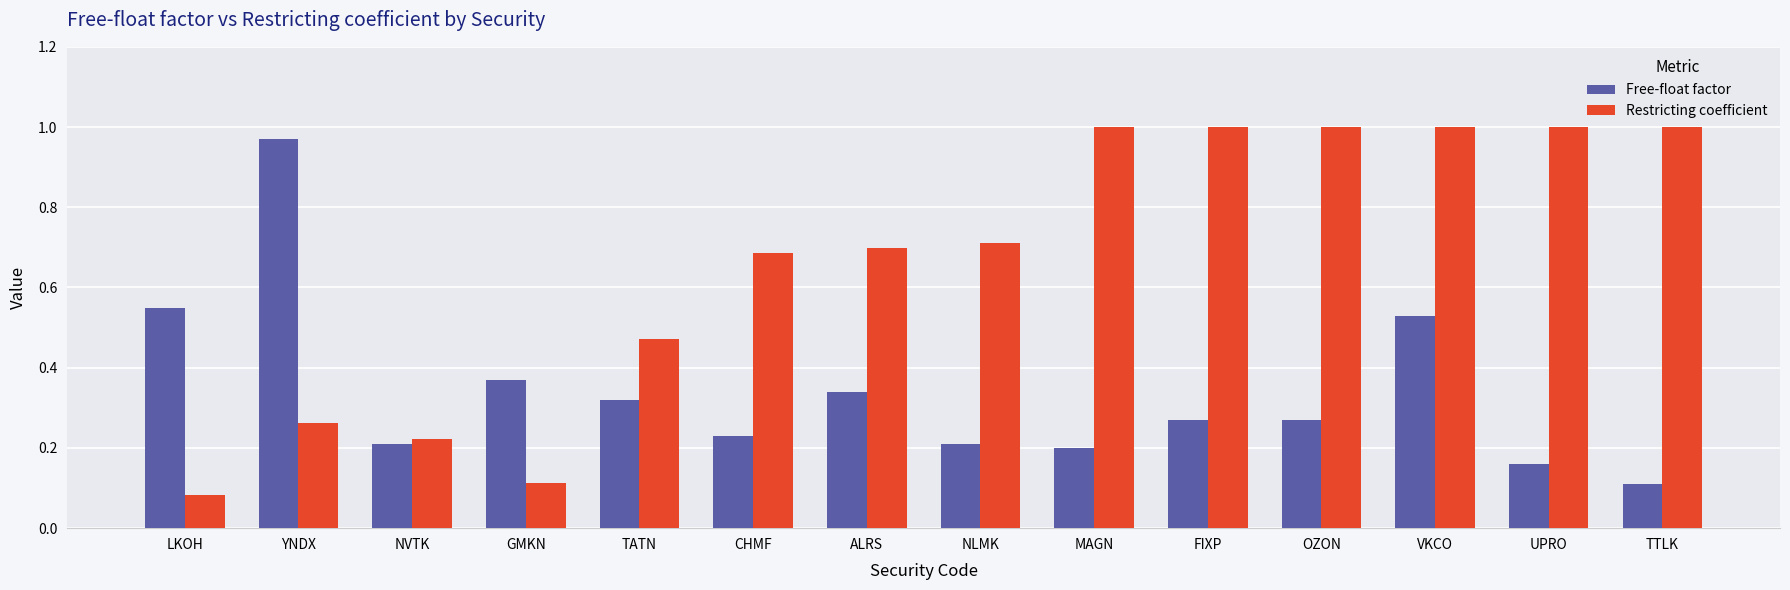

Where is Free-float factor nearest to the value 0?

TTLK